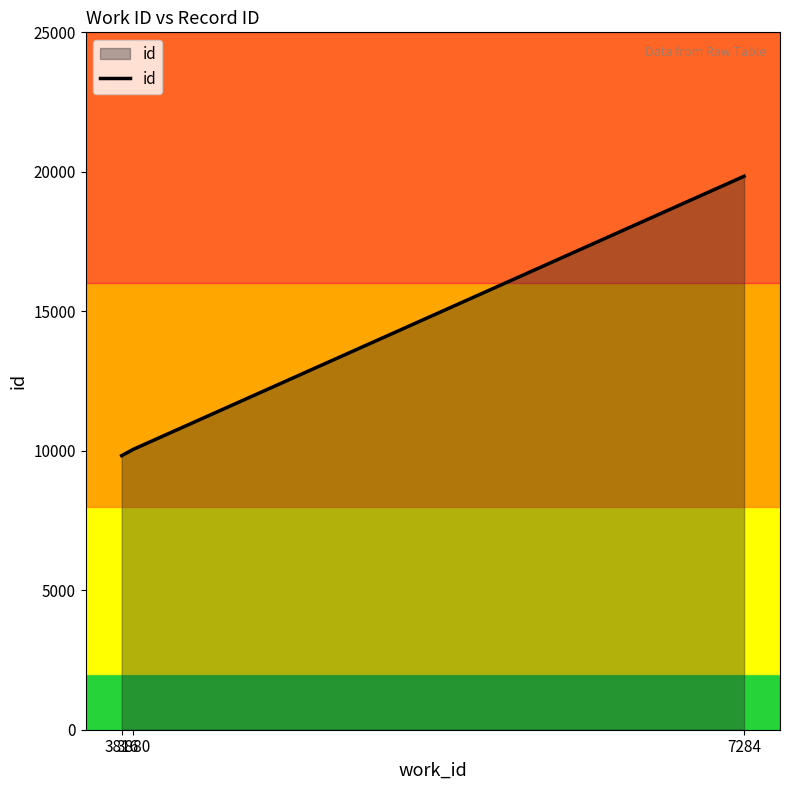

True or false: the data shows 13354 at 7284.

False